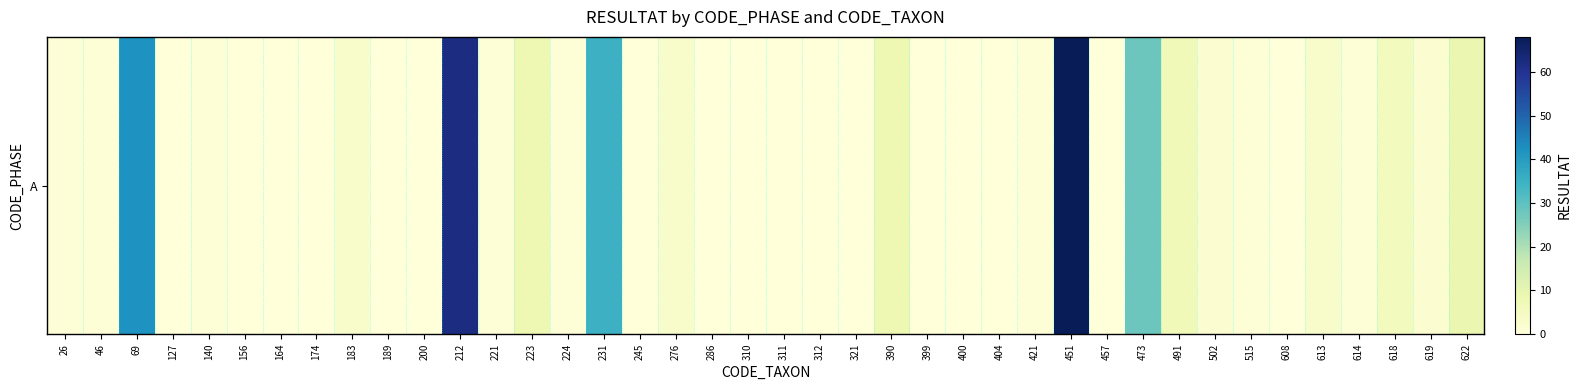

True or false: the data shows 6 at 618.

True